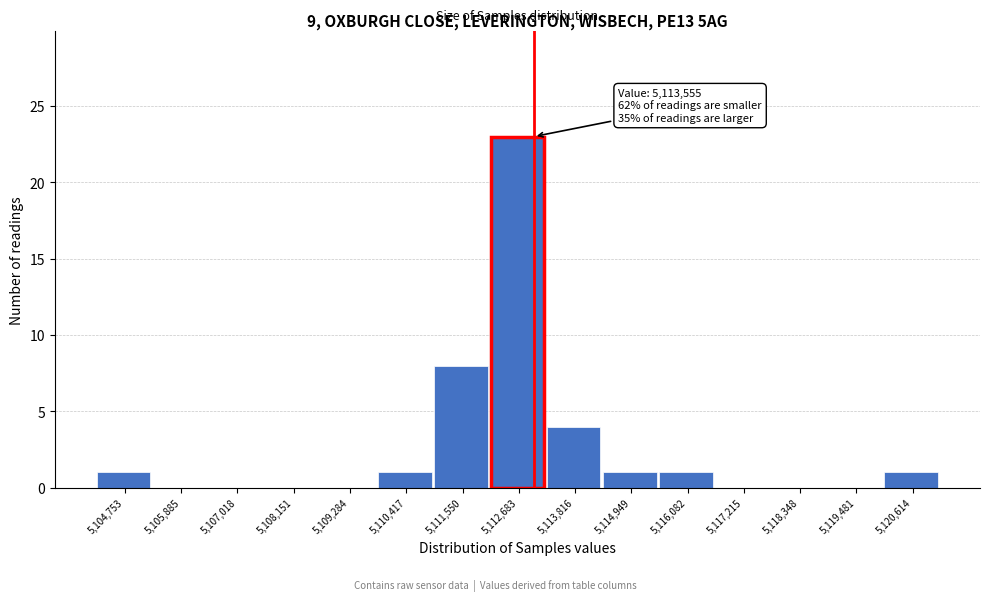

Reading left to right, list all the values displayed in this chart.

5,104,753=1	5,105,885=0	5,107,018=0	5,108,151=0	5,109,284=0	5,110,417=1	5,111,550=8	5,112,683=23	5,113,816=4	5,114,949=1	5,116,082=1	5,117,215=0	5,118,348=0	5,119,481=0	5,120,614=1